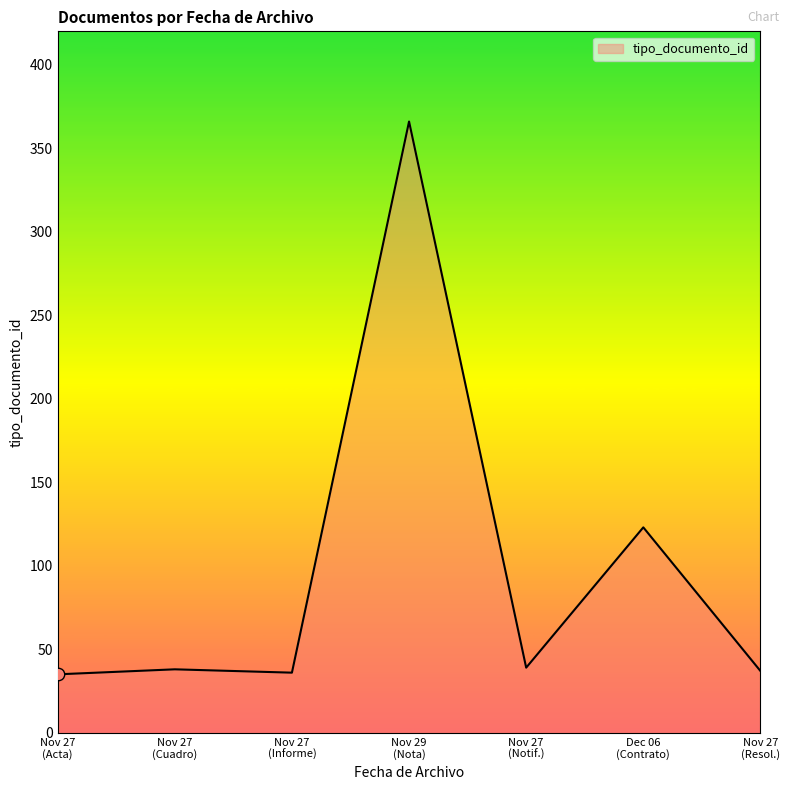

True or false: the data has more than 1 interior local peaks.

True